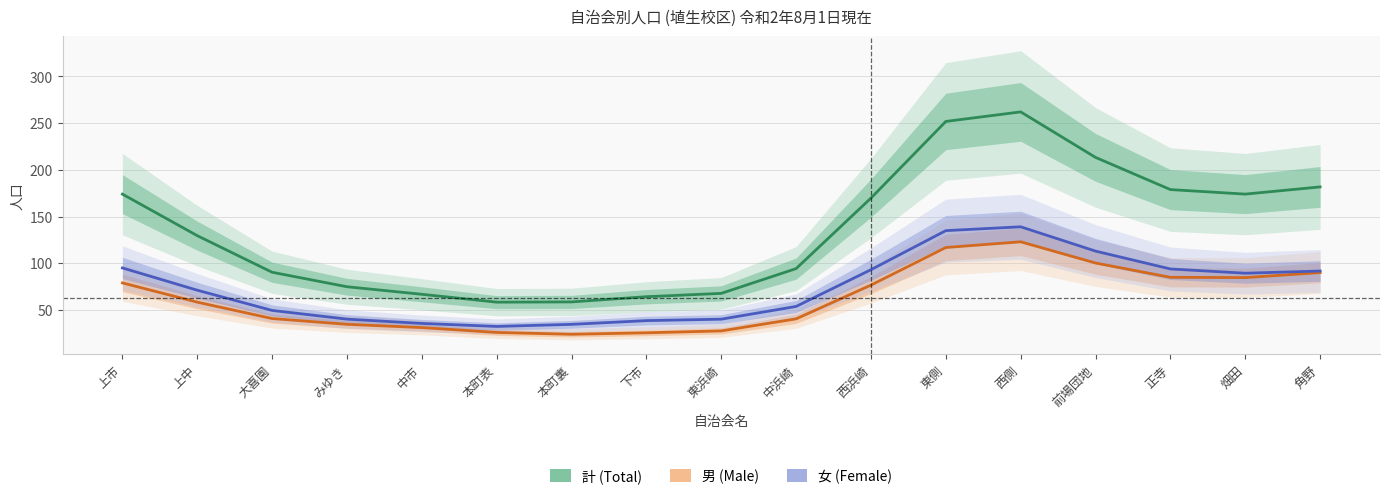

True or false: 女 (Female) and 男 (Male) cross at least once.

False